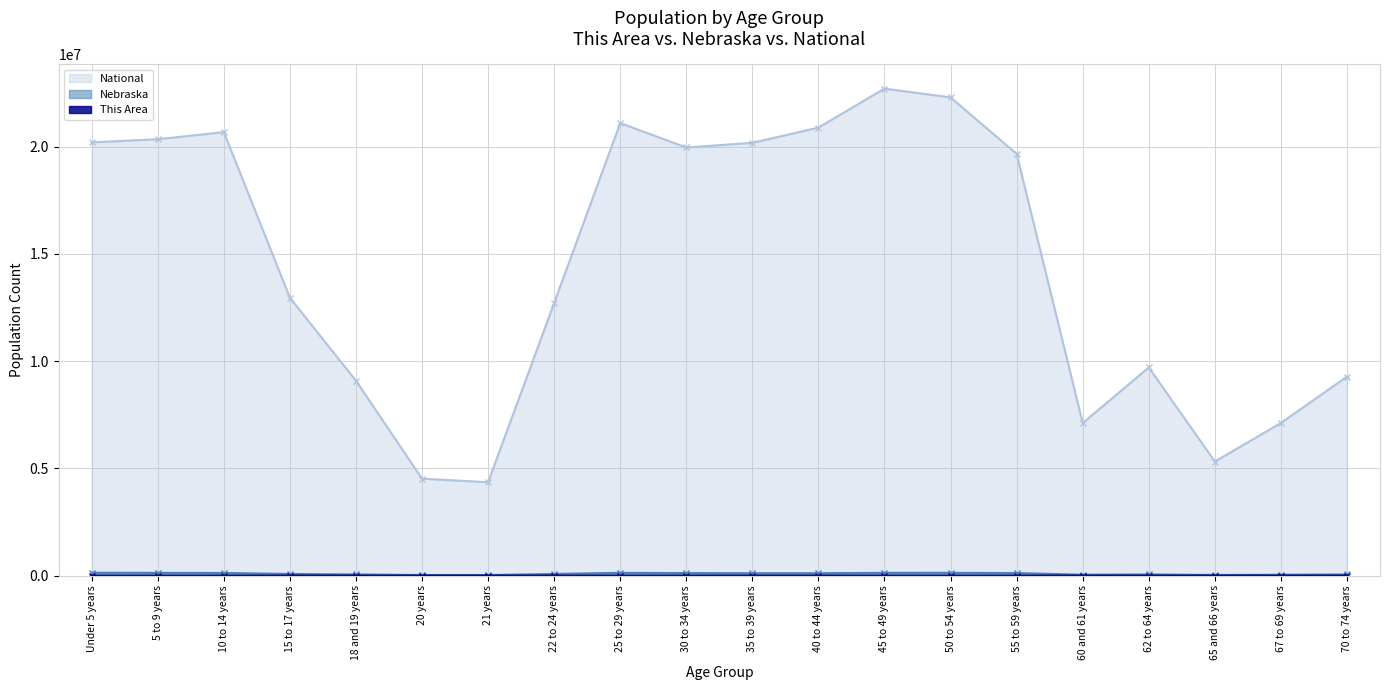

The National series shows 19962099 at 30 to 34 years. True or false?

True